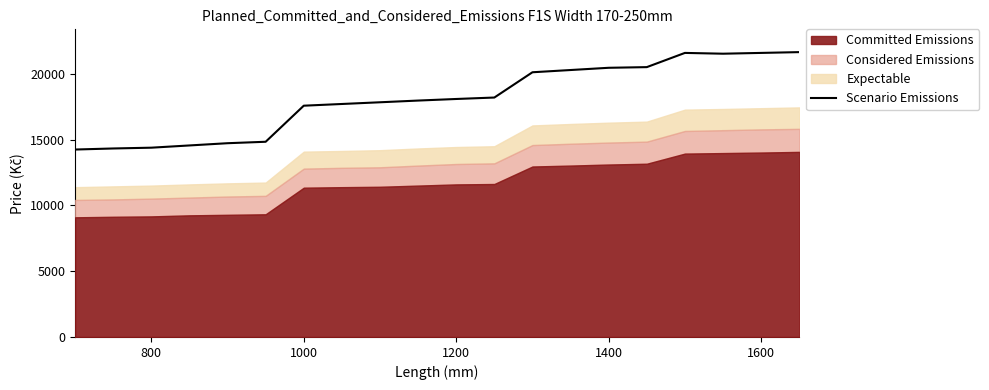

True or false: Scenario Emissions has a value of 17570 at 1000.

True